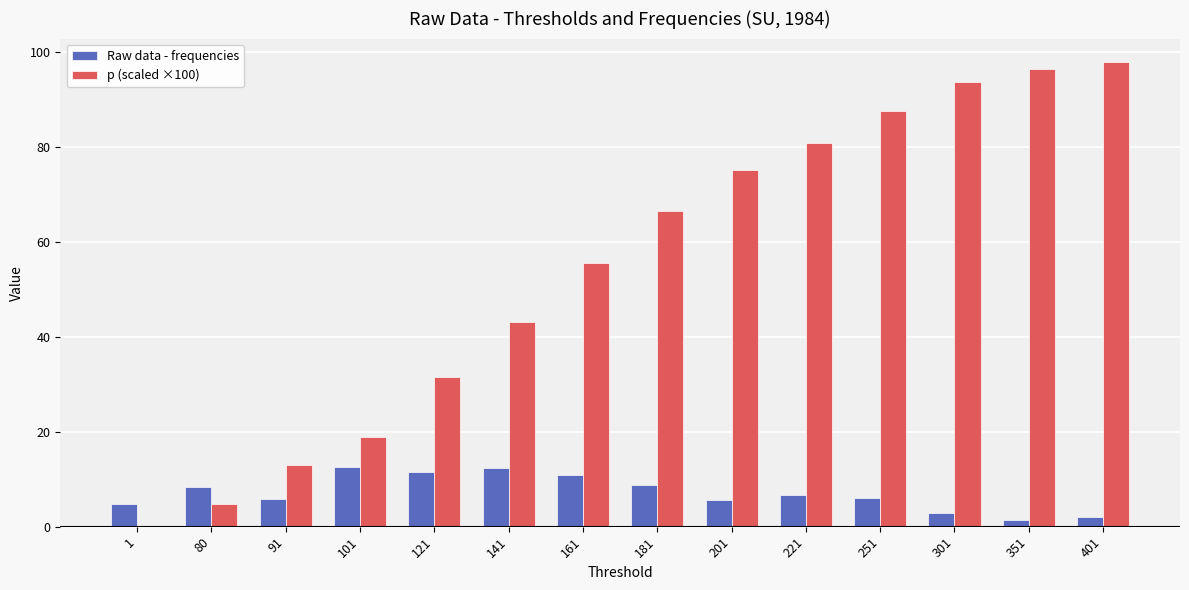

What is the sum of all Raw data - frequencies values?

100.0